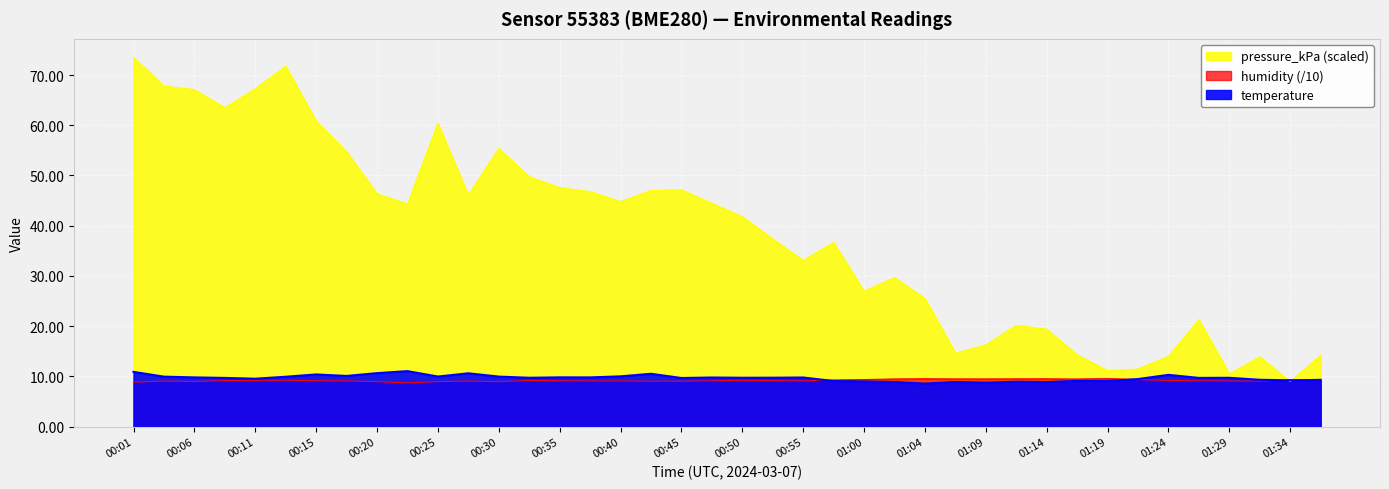

Count the number of data series in this chart.

3